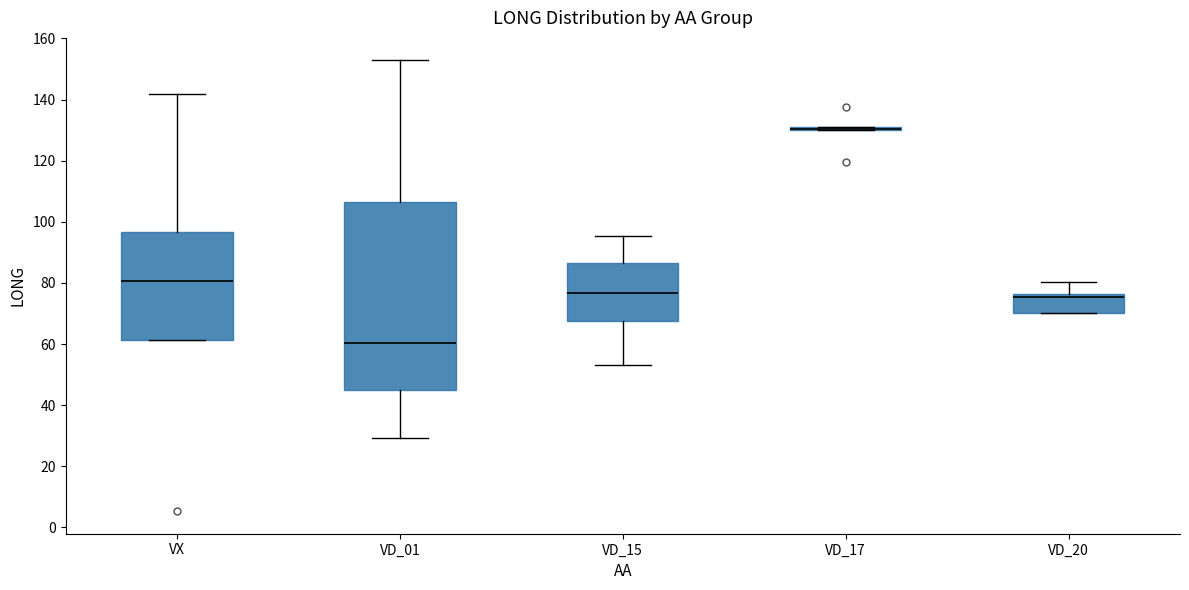

Which box is the tallest, from its lower edge to its upper edge?

VD_01